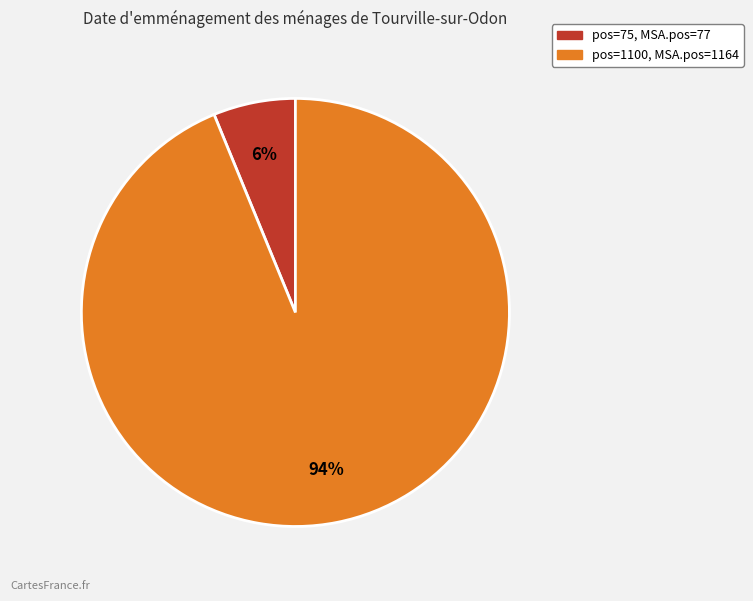

Does any single category account for the majority?

Yes